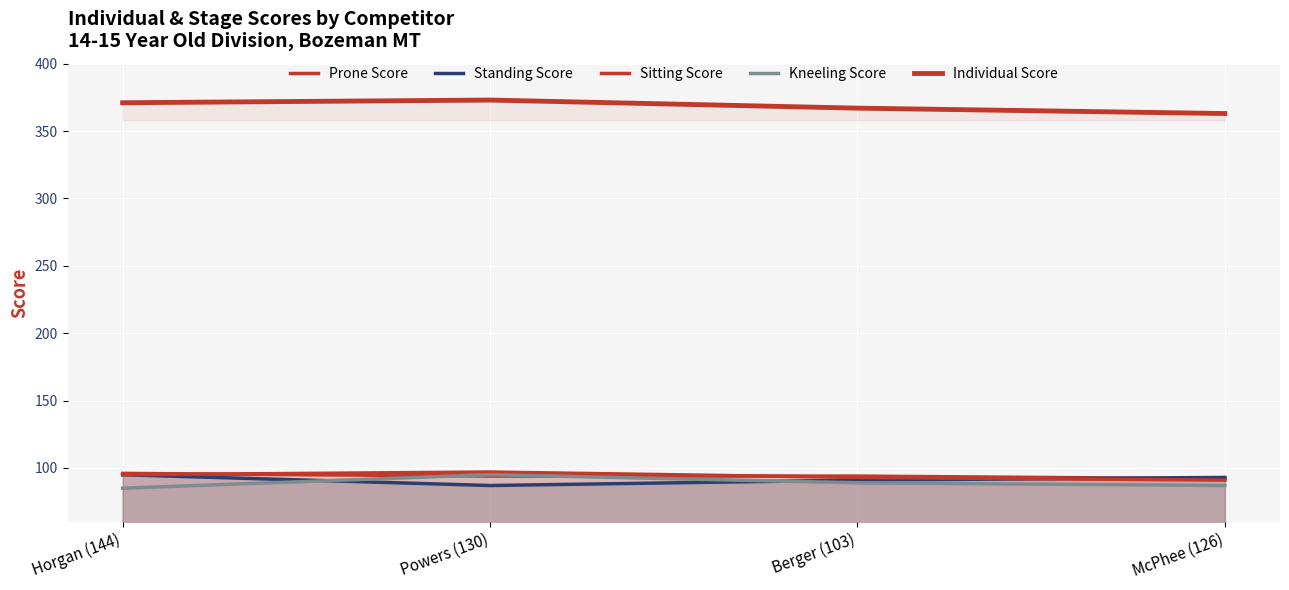

How many interior local peaks does the Kneeling Score series have?

1